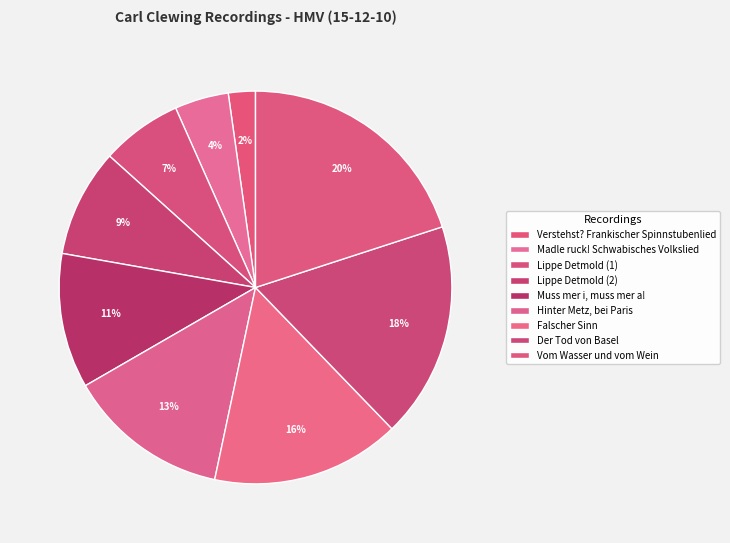

What portion of the pie excludes Lippe Detmold (1)?

93.3%